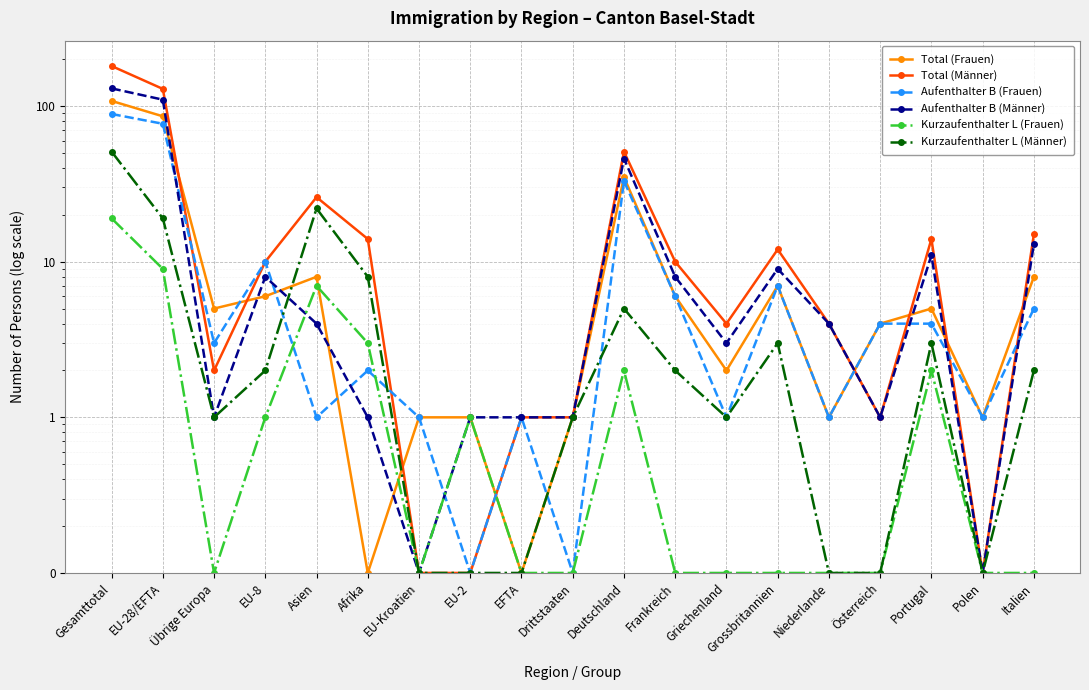

What is the value of the Aufenthalter B (Frauen) point at the 16th from the left?

4.0